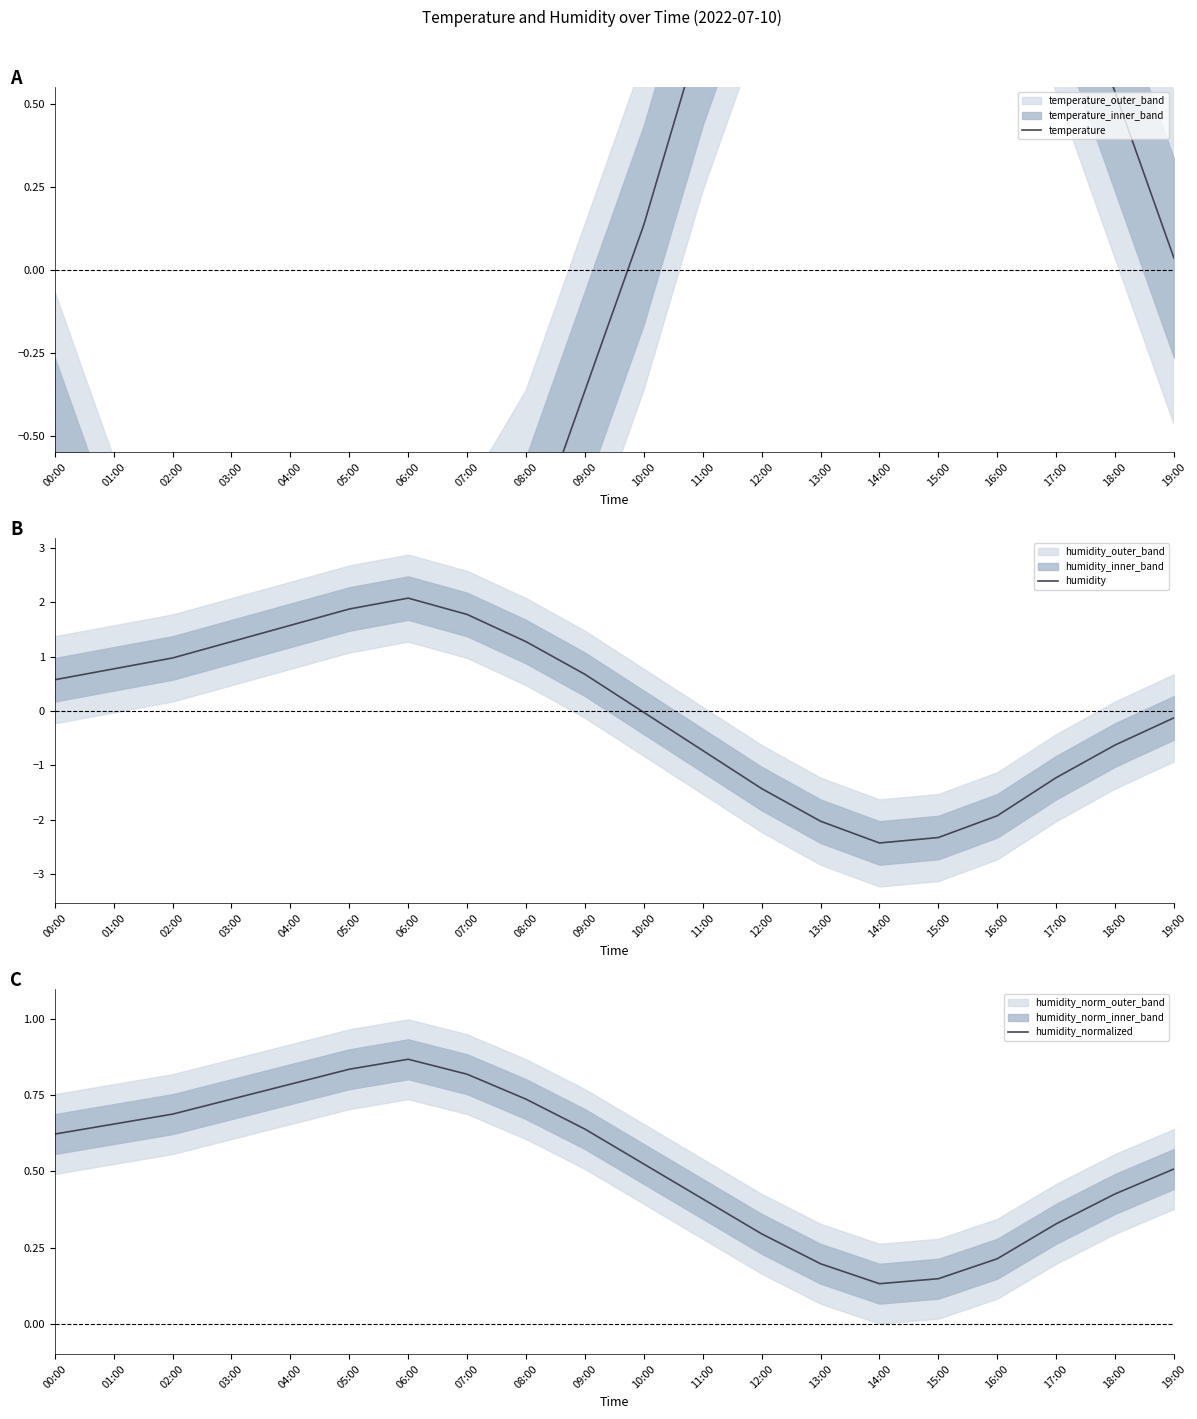

Reading right to left, extract all data points from this chart.

temperature: 0.0	0.5	1.0	1.5	1.8	1.9	1.6	1.2	0.7	0.1	-0.4	-0.9	-1.2	-1.4	-1.5	-1.4	-1.3	-1.2	-1.1	-0.6
humidity: -0.1	-0.6	-1.2	-1.9	-2.3	-2.4	-2.0	-1.4	-0.7	-0.0	0.7	1.3	1.8	2.1	1.9	1.6	1.3	1.0	0.8	0.6
humidity_normalized: 0.5	0.4	0.3	0.2	0.1	0.1	0.2	0.3	0.4	0.5	0.6	0.7	0.8	0.9	0.8	0.8	0.7	0.7	0.7	0.6